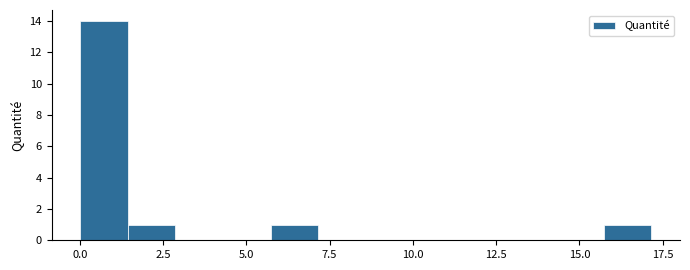

Read against the x-axis, roughly where is the centre of the tallest bar?

0.5